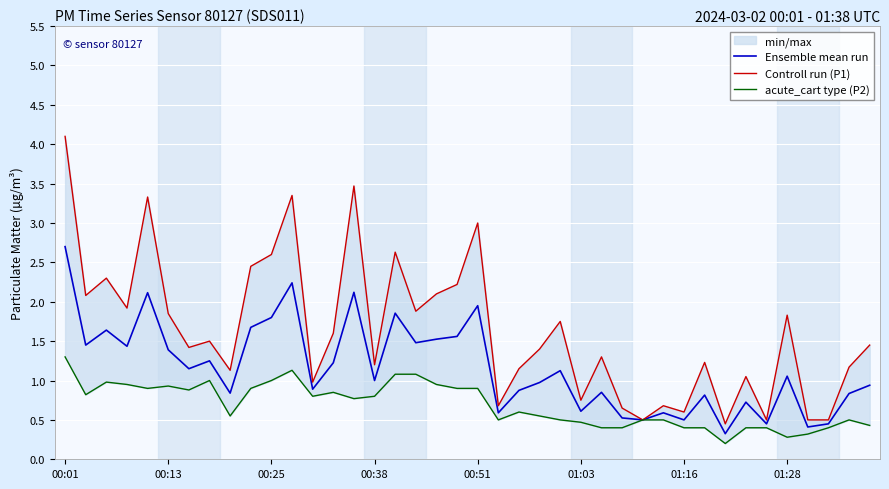

At which label does Ensemble mean run reach its peak?

00:01